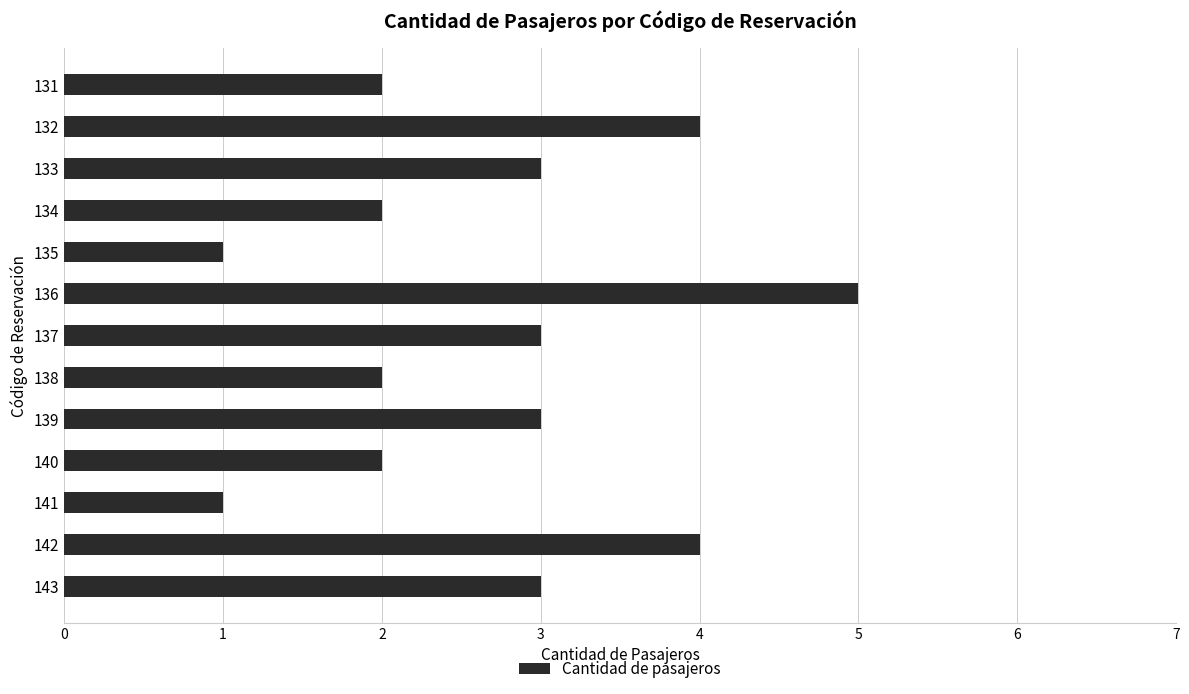

Count the number of data series in this chart.

1